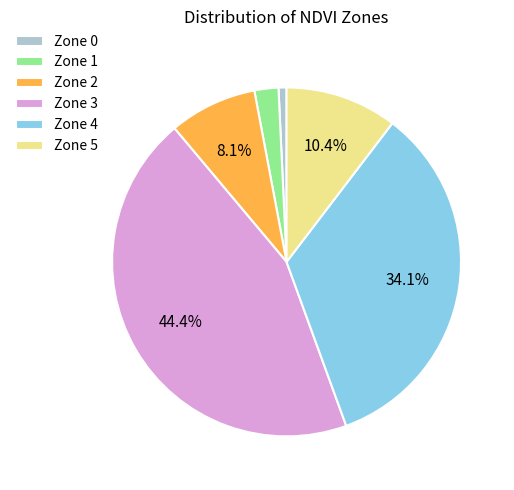

Do Zone 4 and Zone 5 together represent more than half of the pie?

No